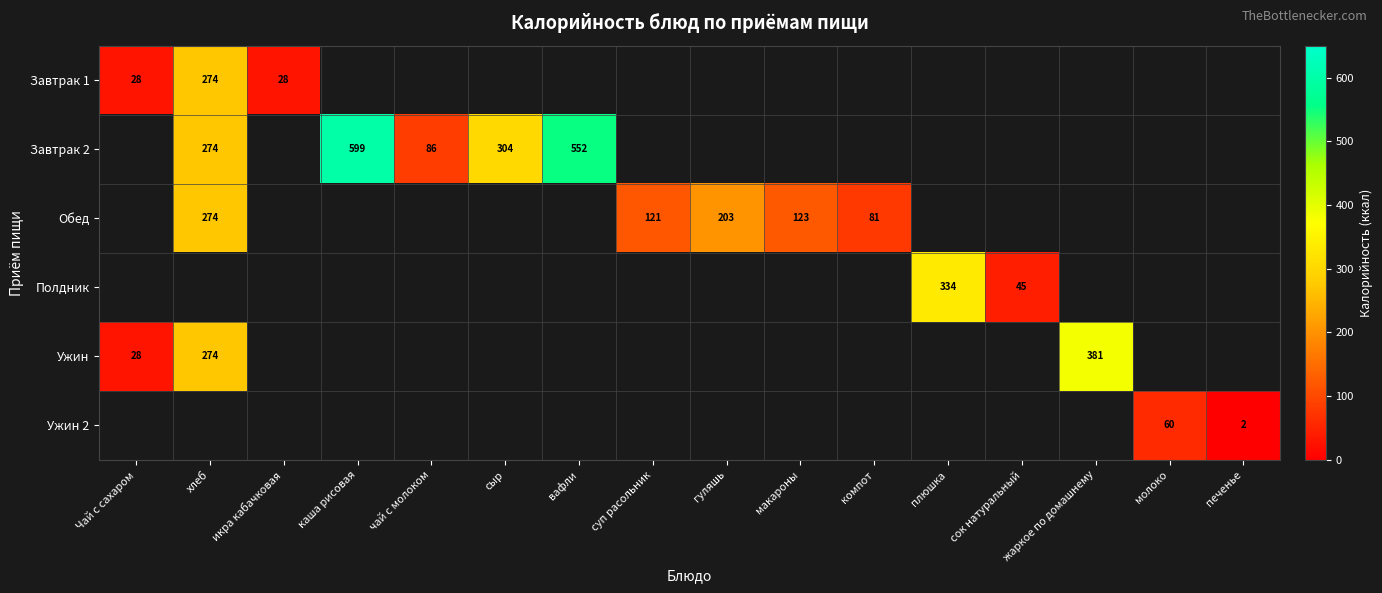

Is it true that Завтрак 2 equals 160 at хлеб?

False